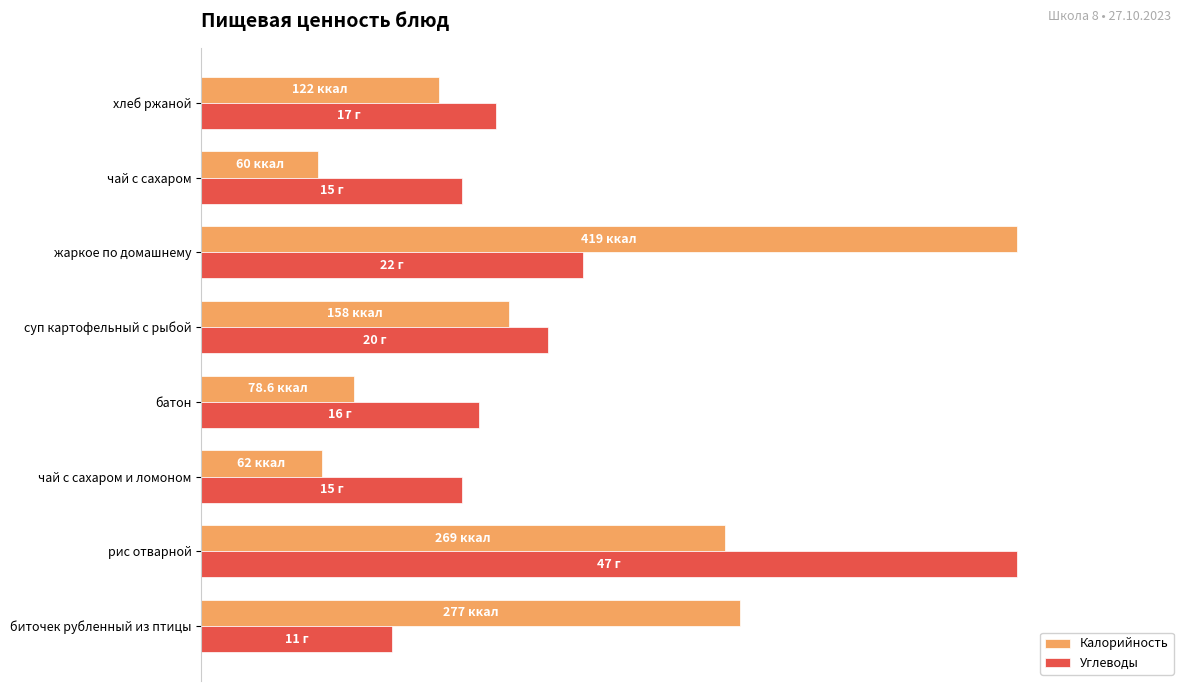

Which series has the largest range (max minus min)?

Калорийность